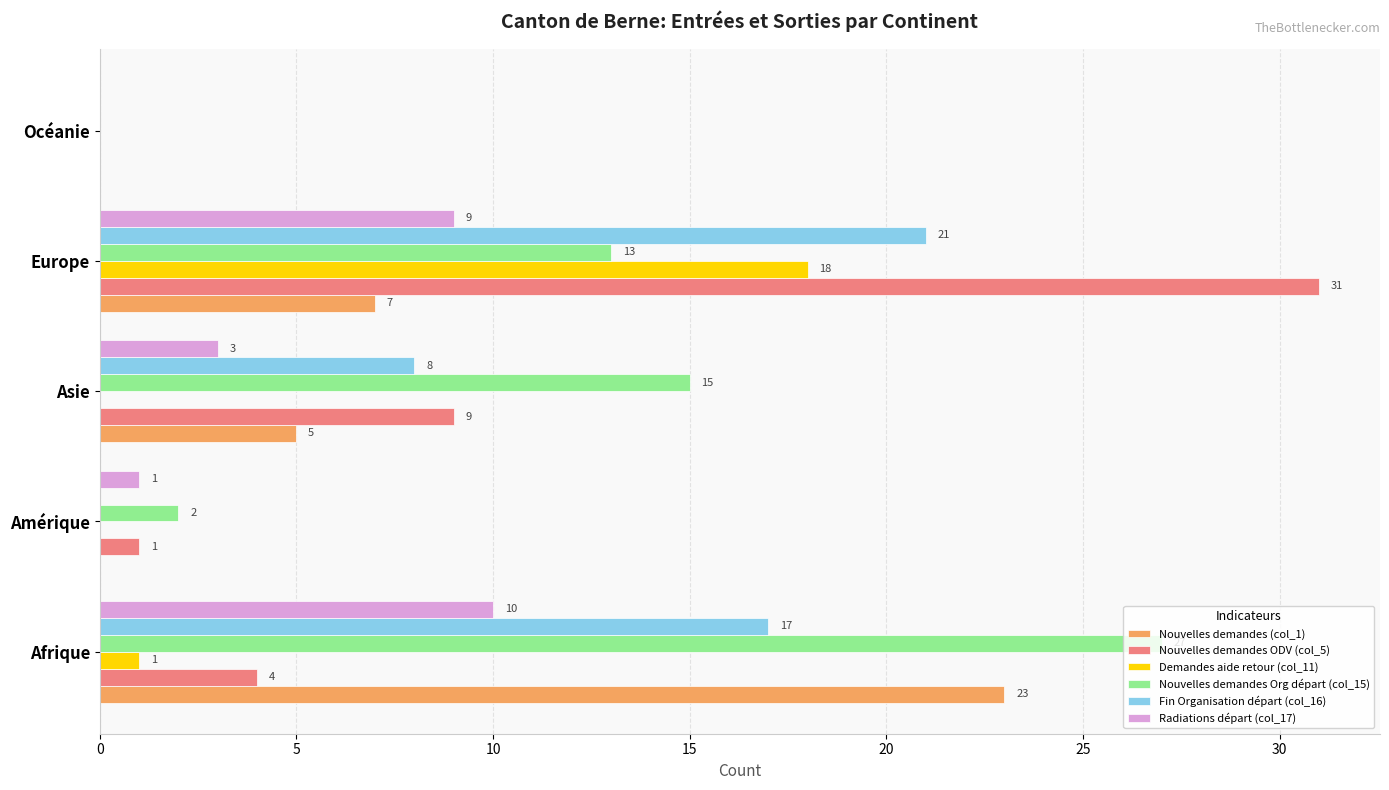

The Fin Organisation départ (col_16) series shows 8 at Asie. True or false?

True